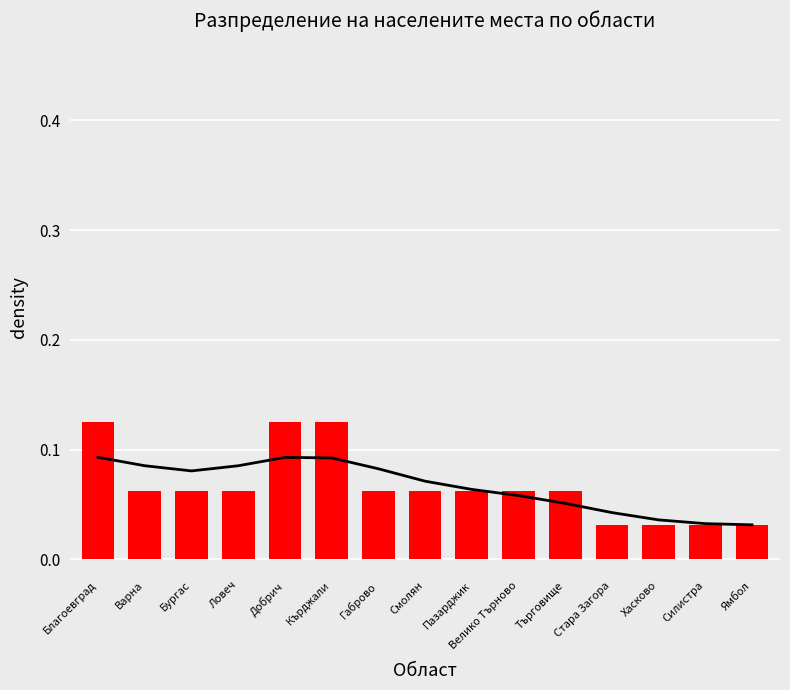

Rank the categories by value from lowest to highest.

Стара Загора, Хасково, Силистра, Ямбол, Варна, Бургас, Ловеч, Габрово, Смолян, Пазарджик, Велико Търново, Търговище, Благоевград, Добрич, Кърджали